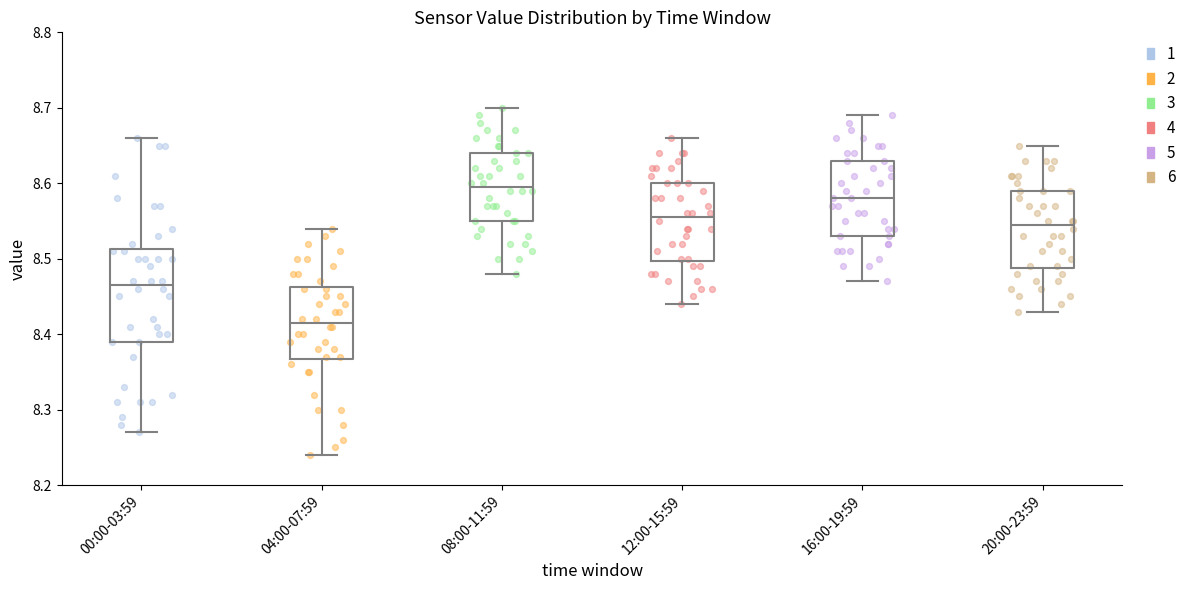

Where is the upper edge of the box for 08:00-11:59 on the y-axis? The values are not printed on the chart, so give them approximately, as read against the axis.

8.64